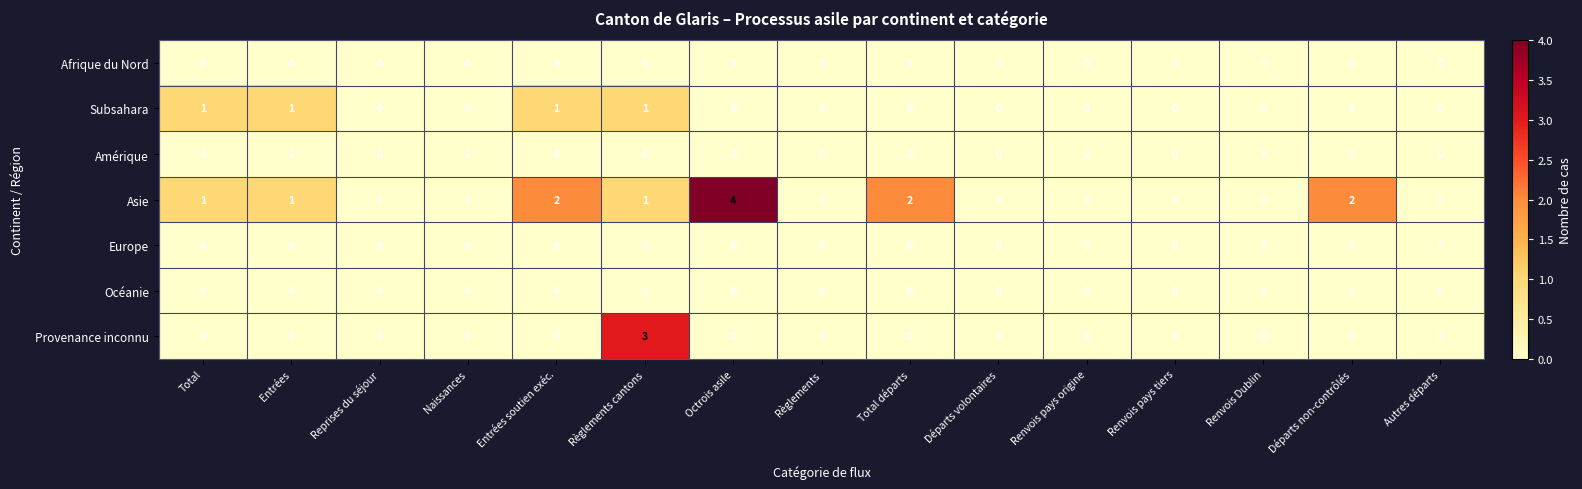

What is the spread (max minus min) of values at Total?

1